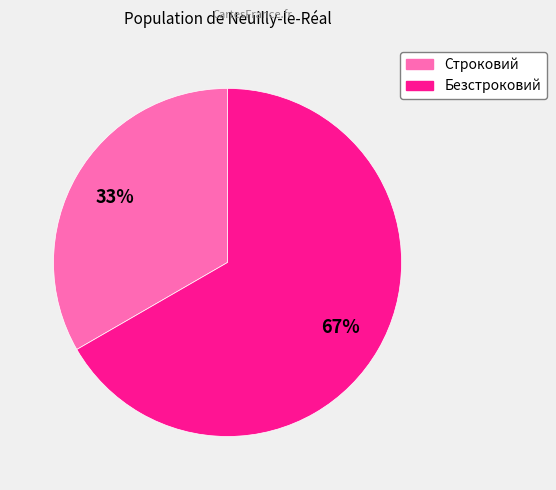

Rank the categories by value from lowest to highest.

Строковий, Безстроковий